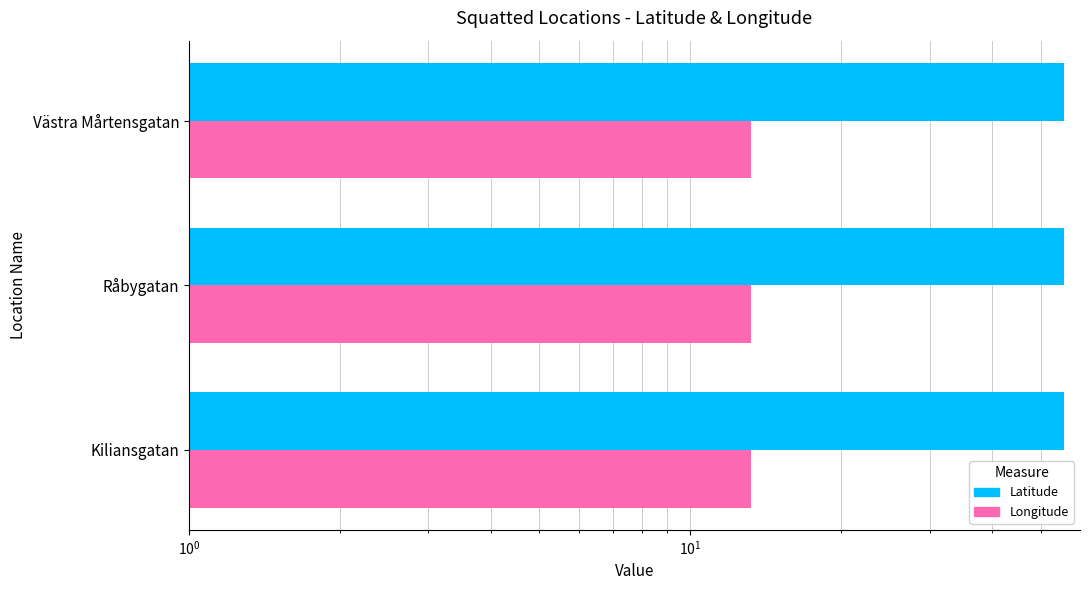

How many groups of bars are there?

3